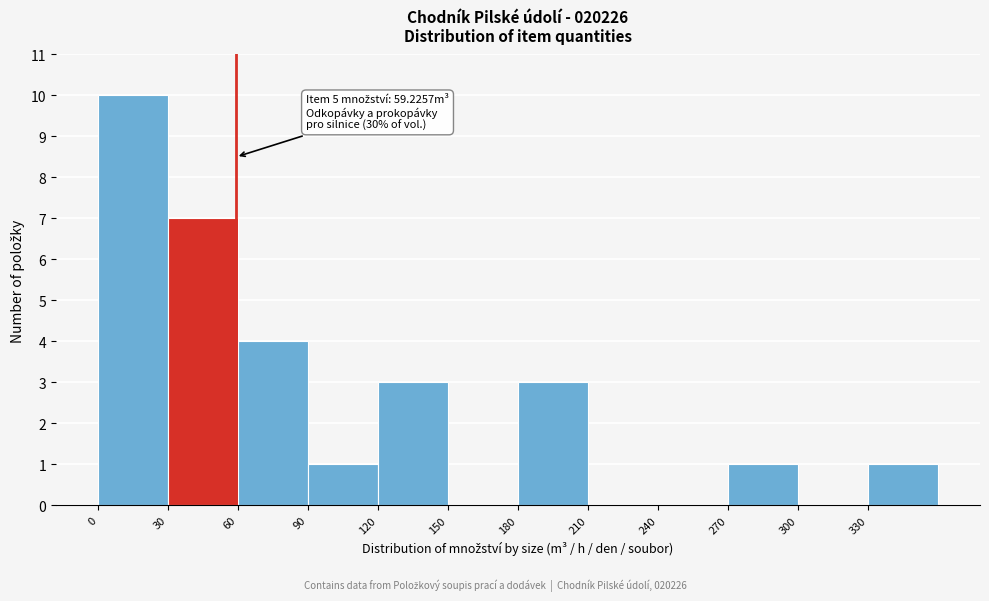

Which range on the x-axis has the tallest bar?

0 to 30